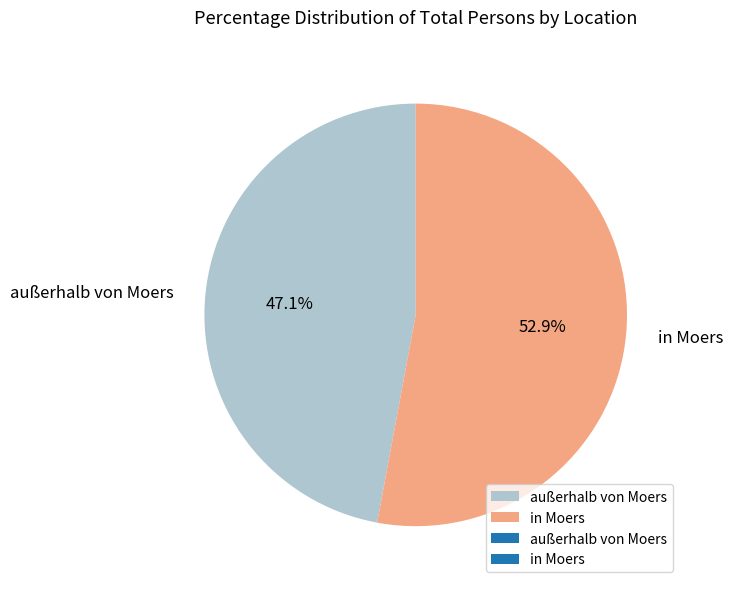

Does any single category account for the majority?

Yes